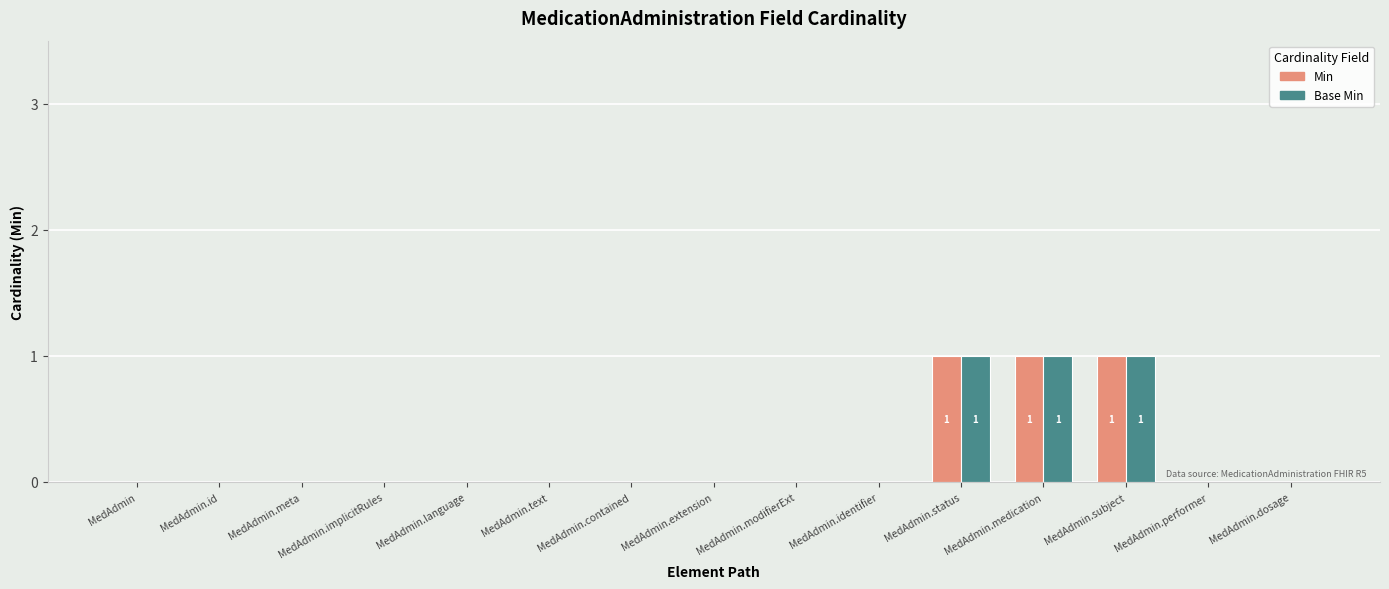

What is the sum of all Base Min values?

3